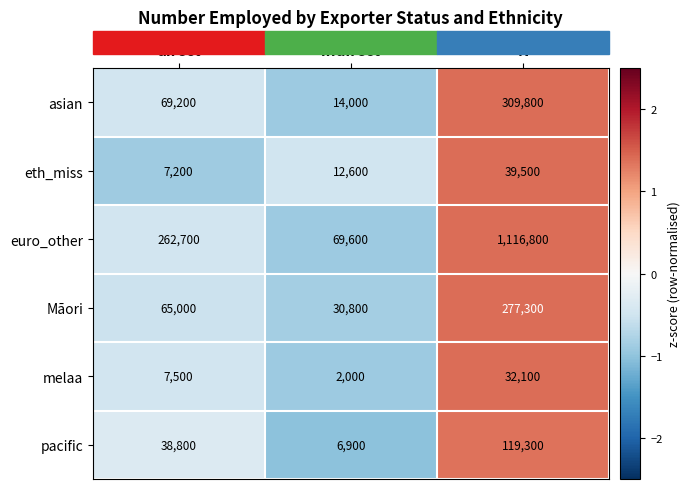

Rank the series by their maximum value, from highest to lowest.

euro_other, asian, Māori, pacific, eth_miss, melaa